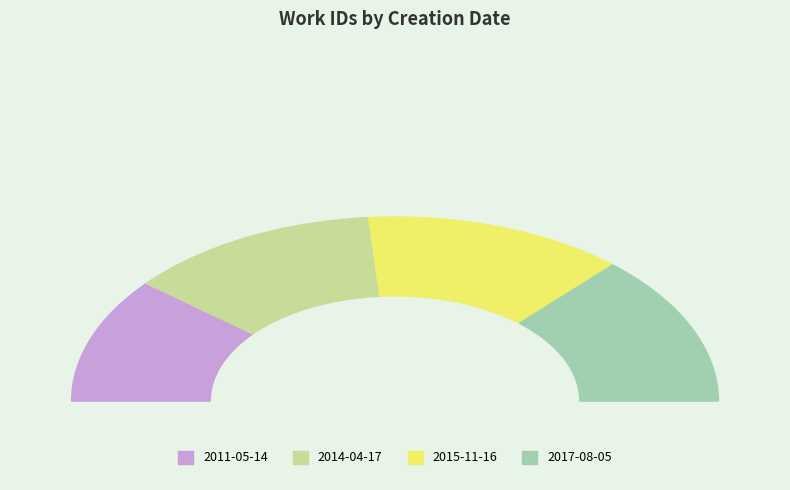

What is the smallest slice in the pie chart?

2011-05-14